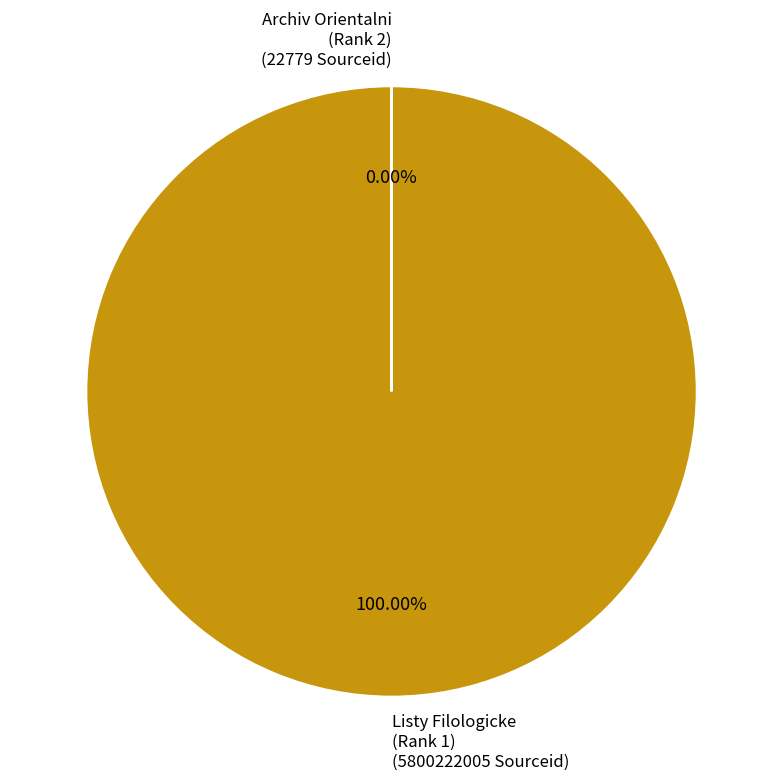

What is the largest slice in the pie chart?

Listy Filologicke